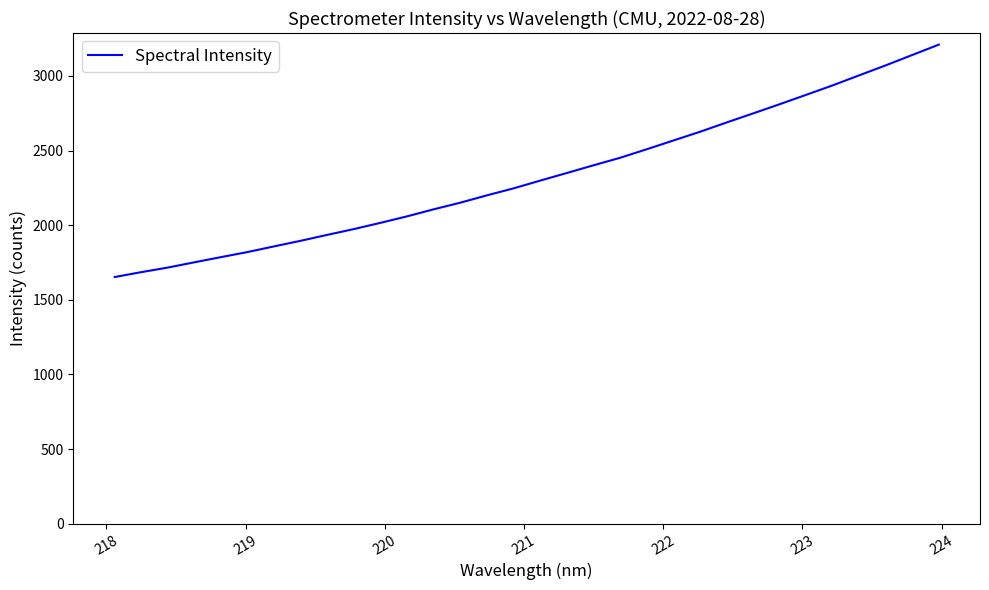

True or false: there are more than 0 points higher than both neighbors.

False